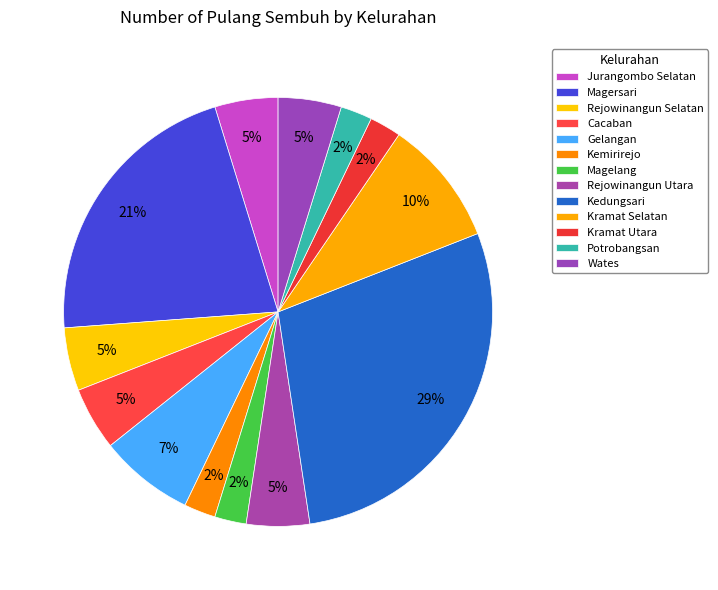

To the nearest percent, what is the difference between the largest and smallest slice percentages?

26%